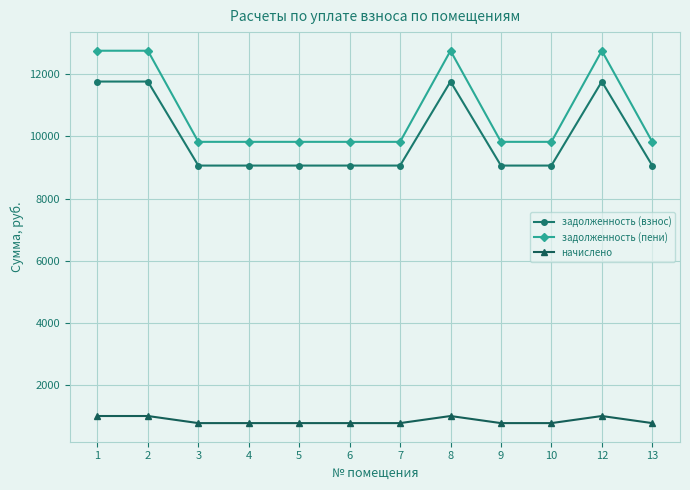

Is this an area chart (filled region under the line)?

No